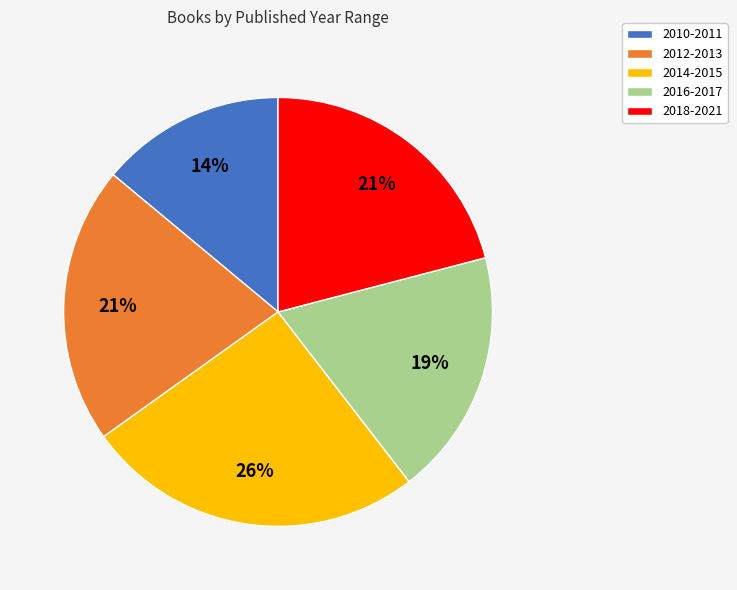

To the nearest percent, what is the average slice percentage?

20%